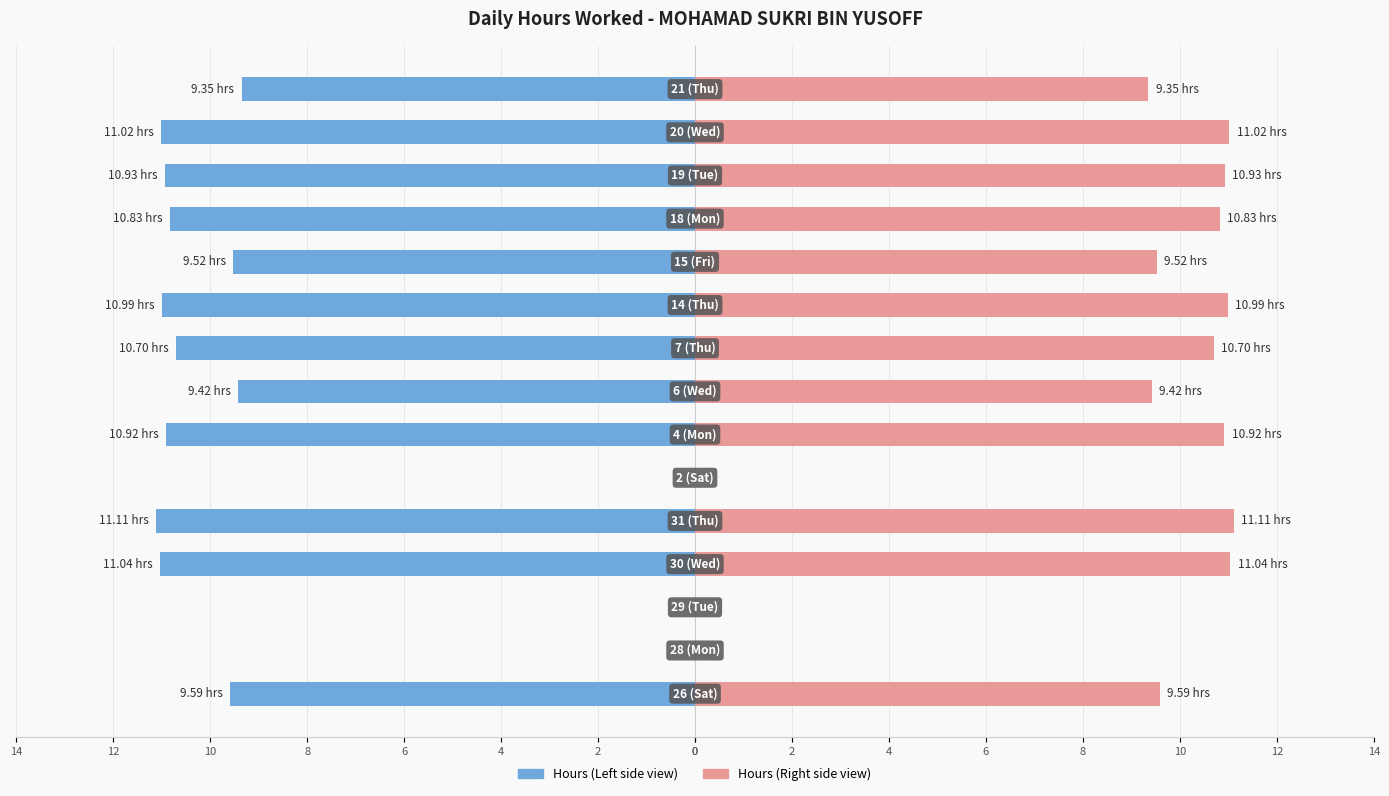

Reading left to right, list all the values displayed in this chart.

Hours Worked (Left): -9.6	0.0	0.0	-11.0	-11.1	0.0	-10.9	-9.4	-10.7	-11.0	-9.5	-10.8	-10.9	-11.0	-9.3
Hours Worked (Right): 9.6	0.0	0.0	11.0	11.1	0.0	10.9	9.4	10.7	11.0	9.5	10.8	10.9	11.0	9.3